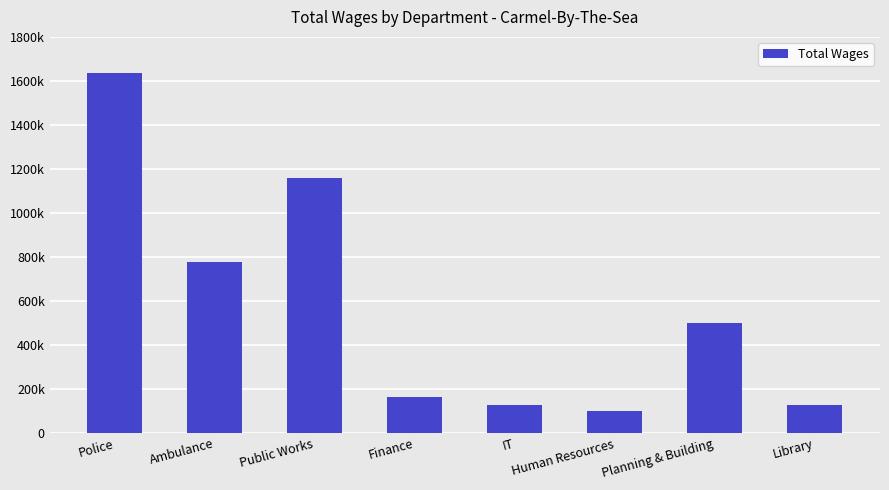

What is the difference between the values at IT and Public Works?

1031744